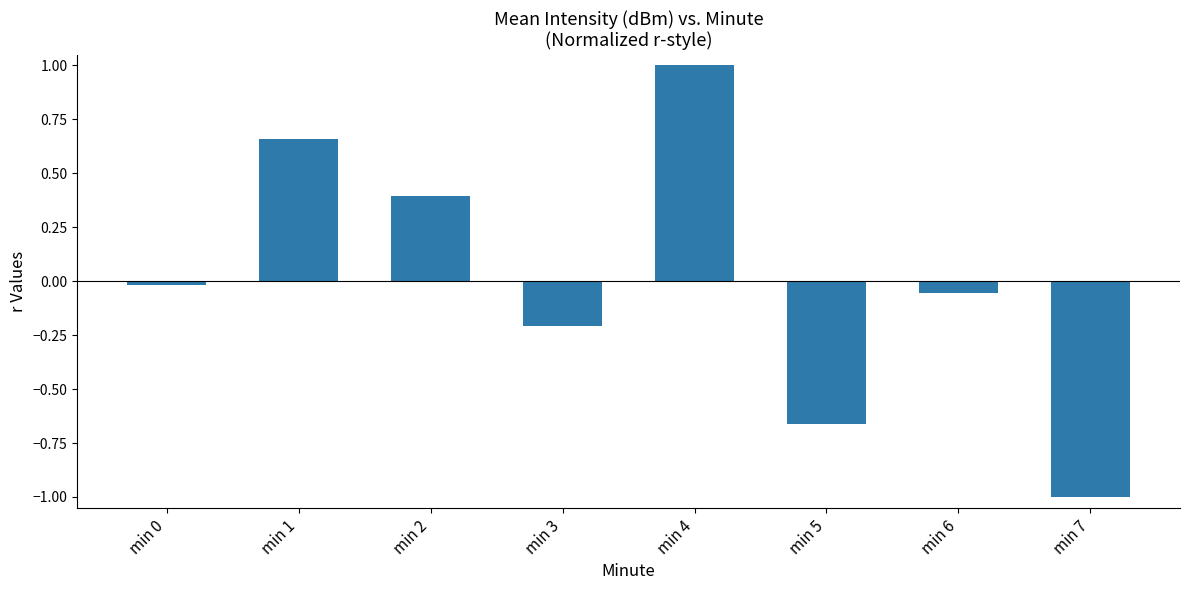

Is it true that the value at min 5 is -1.1?

False